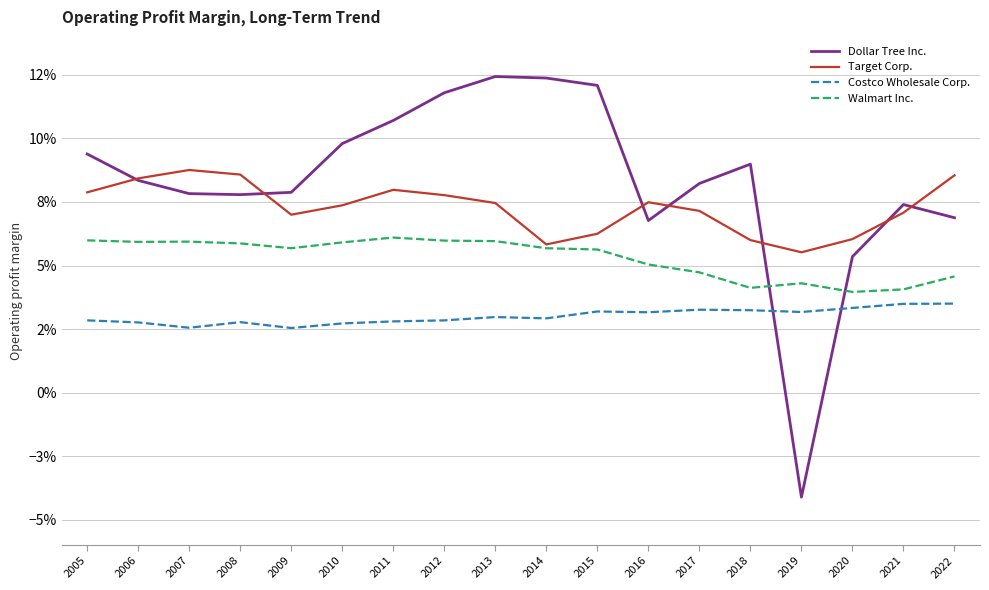

The Dollar Tree Inc. series shows -0.1 at 2019. True or false?

False